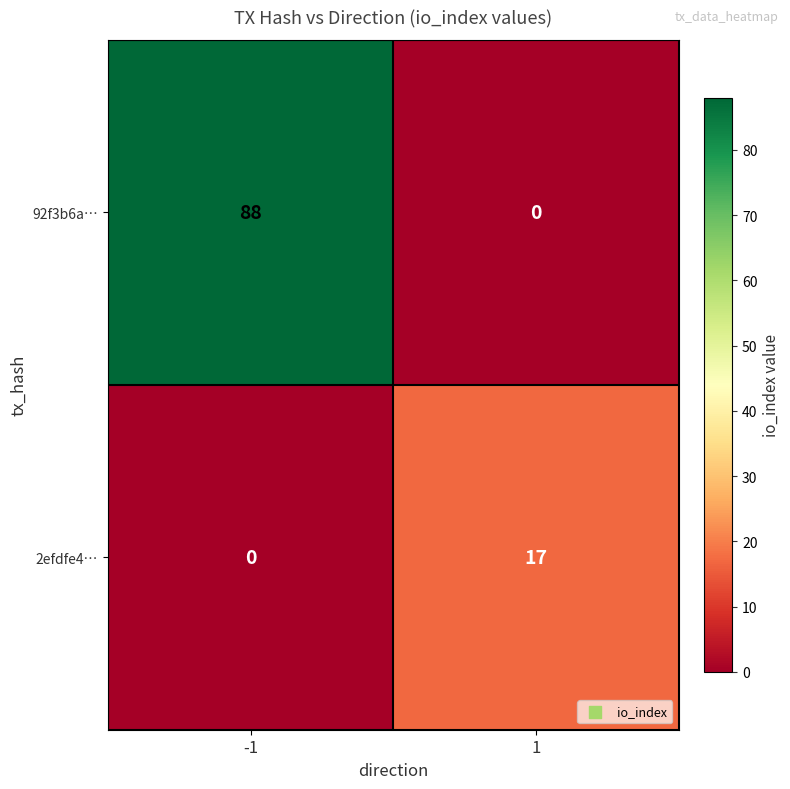

Which series changed the most between -1 and 1?

92f3b6a…